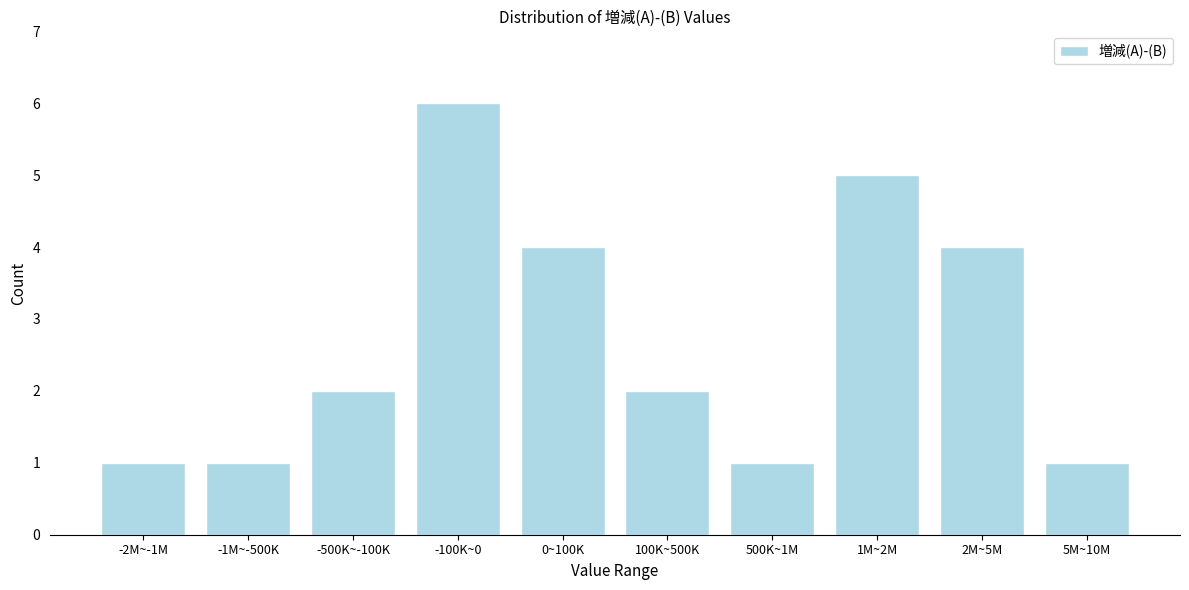

Reading left to right, transcribe all the data shown in this chart.

-2M~-1M=1	-1M~-500K=1	-500K~-100K=2	-100K~0=6	0~100K=4	100K~500K=2	500K~1M=1	1M~2M=5	2M~5M=4	5M~10M=1